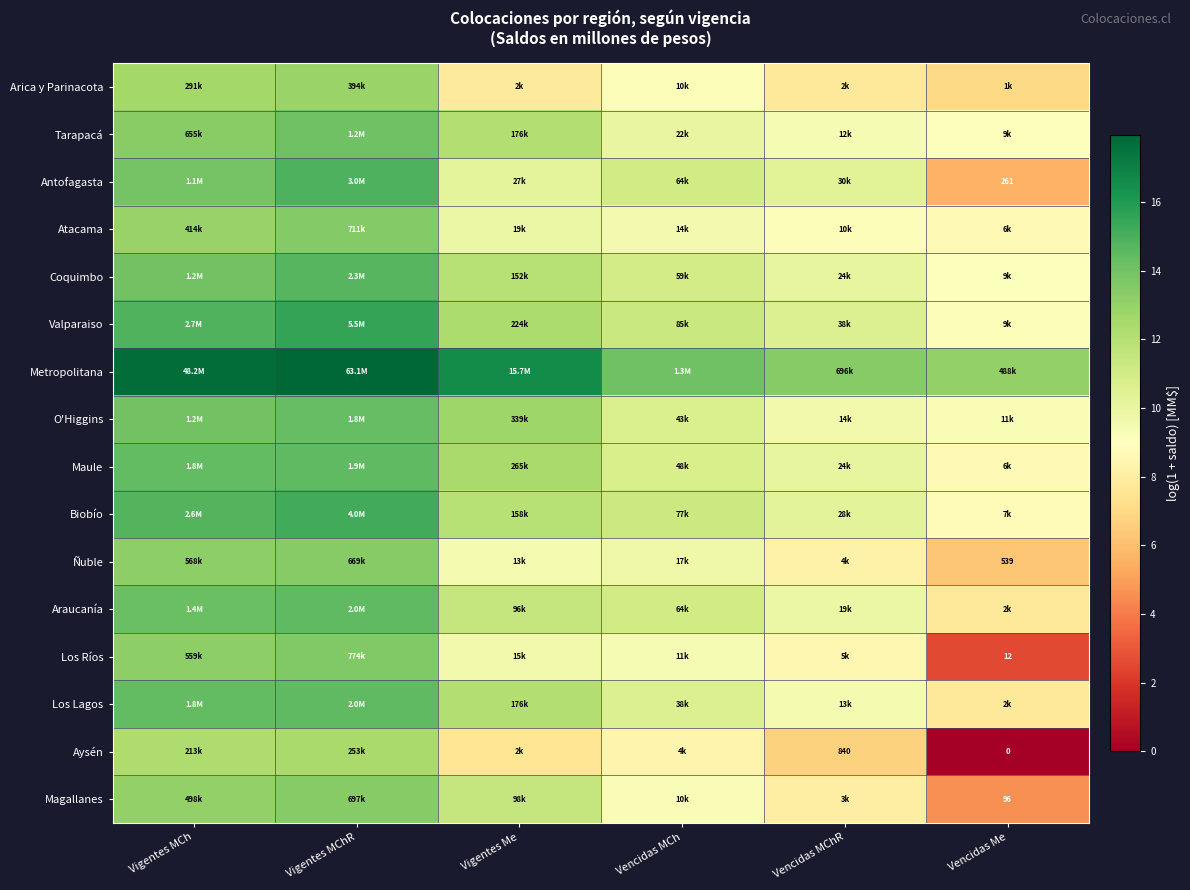

Is it true that Los Ríos equals 23.8 at Vigentes MChR?

False